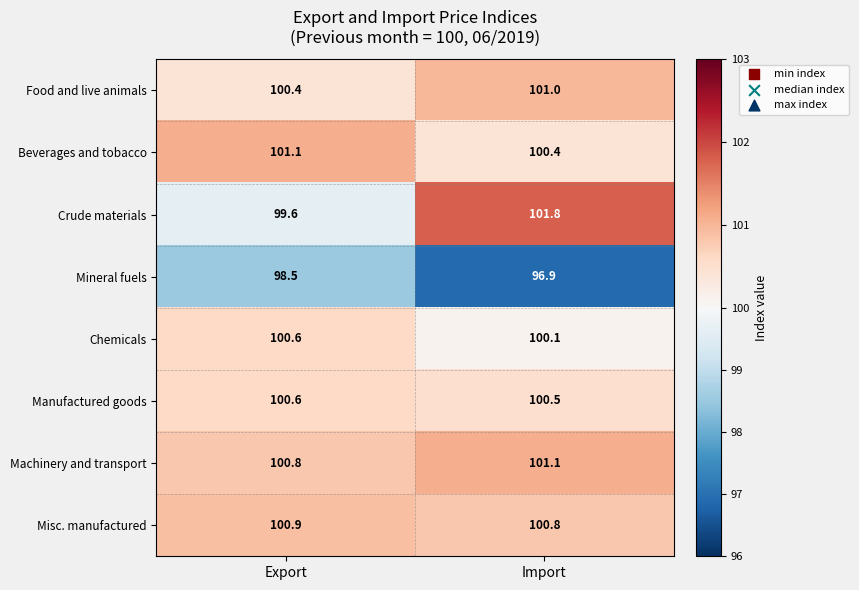

The Misc. manufactured series shows 100.8 at Import. True or false?

True